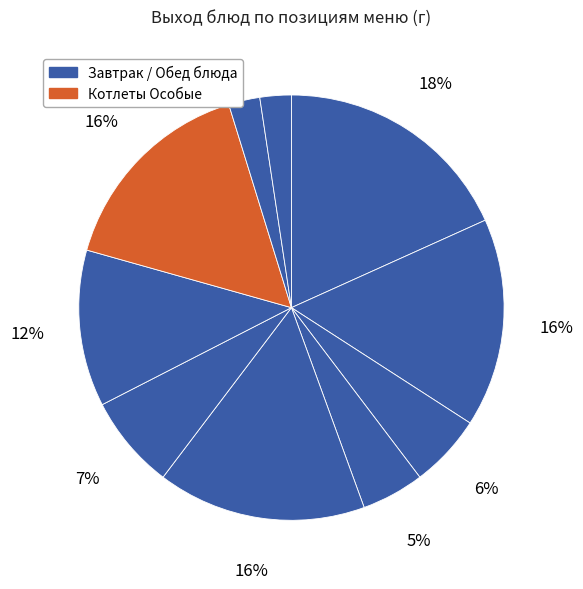

How many segments does this pie chart have?

10